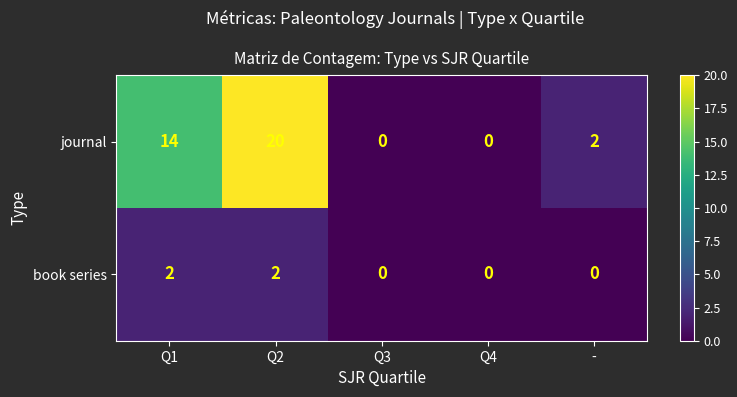

Is it true that journal equals 33 at Q2?

False